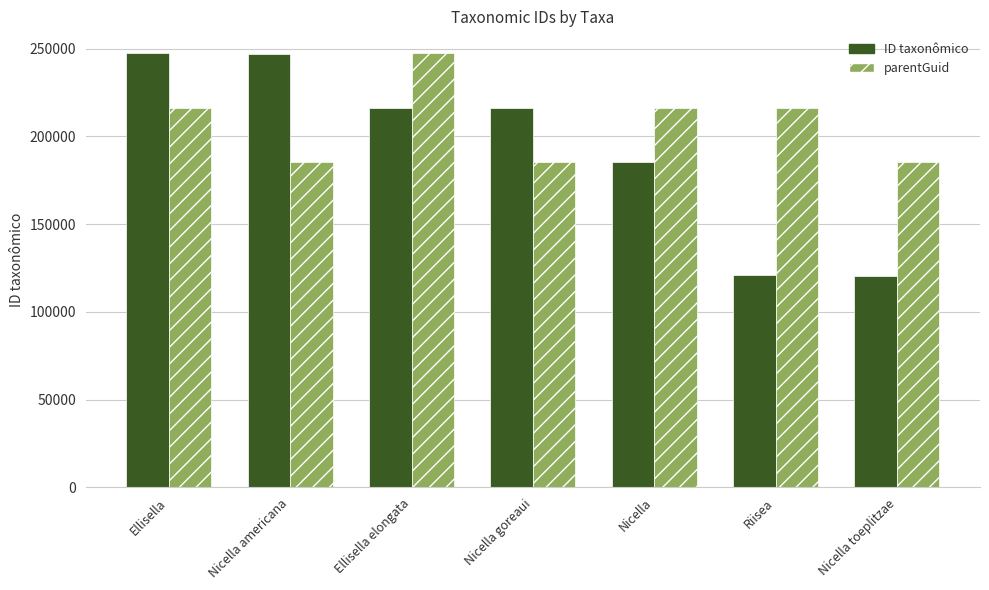

What is the maximum value for parentGuid?

247482